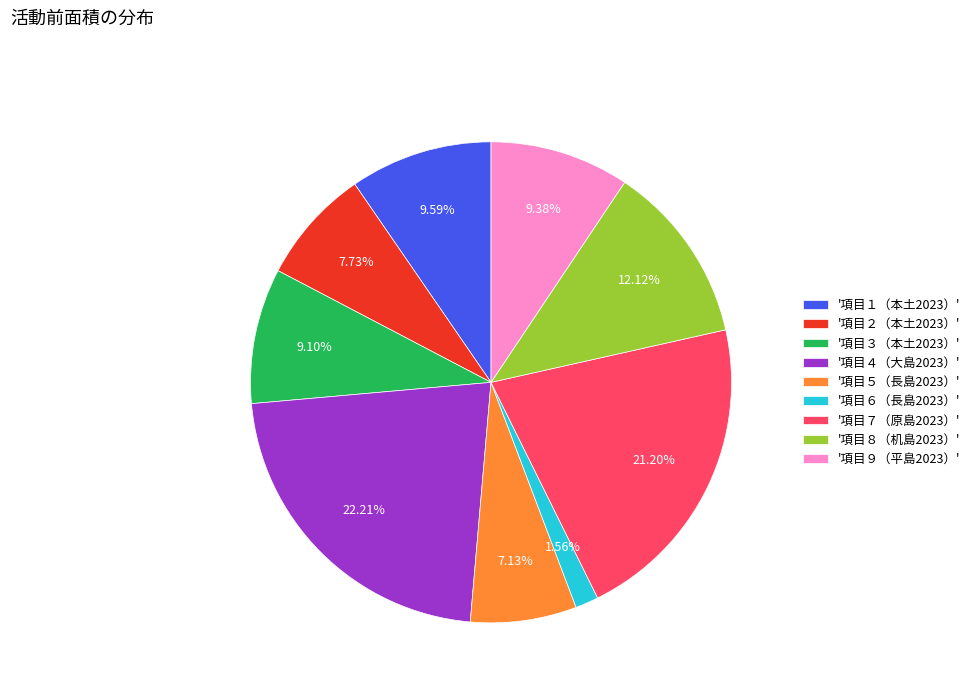

Do '項目３（本土2023）' and '項目２（本土2023）' together represent more than half of the pie?

No